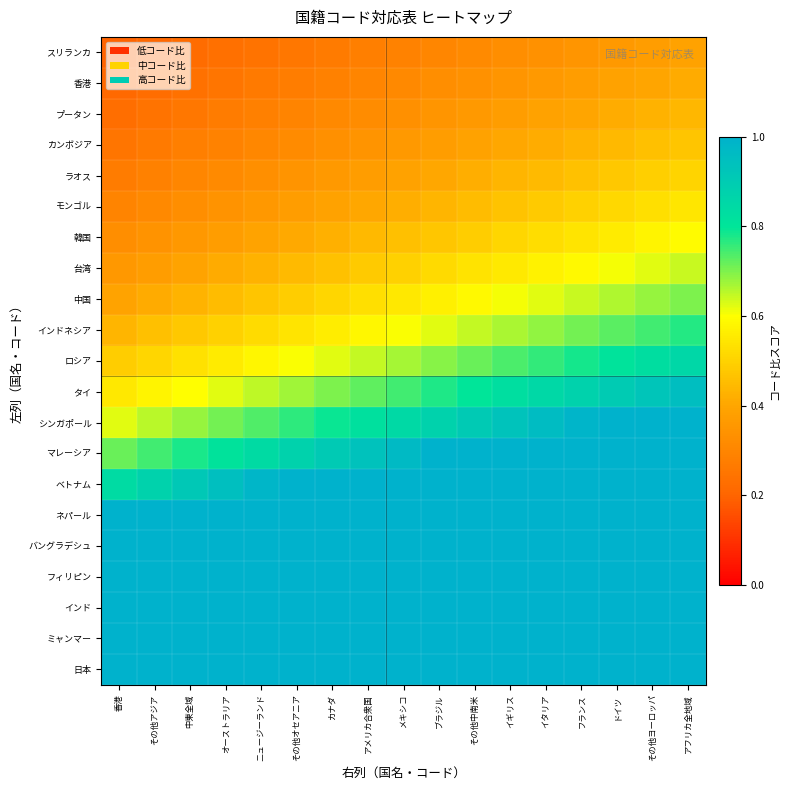

Reading left to right, transcribe all the data shown in this chart.

日本: 香港=1.0	その他アジア=1.0	中東全域=1.0	オーストラリア=1.0	ニュージーランド=1.0	その他オセアニア=1.0	カナダ=1.0	アメリカ合衆国=1.0	メキシコ=1.0	ブラジル=1.0	その他中南米=1.0	イギリス=1.0	イタリア=1.0	フランス=1.0	ドイツ=1.0	その他ヨーロッパ=1.0	アフリカ全地域=1.0
ミャンマー: 香港=1.0	その他アジア=1.0	中東全域=1.0	オーストラリア=1.0	ニュージーランド=1.0	その他オセアニア=1.0	カナダ=1.0	アメリカ合衆国=1.0	メキシコ=1.0	ブラジル=1.0	その他中南米=1.0	イギリス=1.0	イタリア=1.0	フランス=1.0	ドイツ=1.0	その他ヨーロッパ=1.0	アフリカ全地域=1.0
インド: 香港=1.0	その他アジア=1.0	中東全域=1.0	オーストラリア=1.0	ニュージーランド=1.0	その他オセアニア=1.0	カナダ=1.0	アメリカ合衆国=1.0	メキシコ=1.0	ブラジル=1.0	その他中南米=1.0	イギリス=1.0	イタリア=1.0	フランス=1.0	ドイツ=1.0	その他ヨーロッパ=1.0	アフリカ全地域=1.0
フィリピン: 香港=1.0	その他アジア=1.0	中東全域=1.0	オーストラリア=1.0	ニュージーランド=1.0	その他オセアニア=1.0	カナダ=1.0	アメリカ合衆国=1.0	メキシコ=1.0	ブラジル=1.0	その他中南米=1.0	イギリス=1.0	イタリア=1.0	フランス=1.0	ドイツ=1.0	その他ヨーロッパ=1.0	アフリカ全地域=1.0
バングラデシュ: 香港=1.0	その他アジア=1.0	中東全域=1.0	オーストラリア=1.0	ニュージーランド=1.0	その他オセアニア=1.0	カナダ=1.0	アメリカ合衆国=1.0	メキシコ=1.0	ブラジル=1.0	その他中南米=1.0	イギリス=1.0	イタリア=1.0	フランス=1.0	ドイツ=1.0	その他ヨーロッパ=1.0	アフリカ全地域=1.0
ネパール: 香港=1.0	その他アジア=1.0	中東全域=1.0	オーストラリア=1.0	ニュージーランド=1.0	その他オセアニア=1.0	カナダ=1.0	アメリカ合衆国=1.0	メキシコ=1.0	ブラジル=1.0	その他中南米=1.0	イギリス=1.0	イタリア=1.0	フランス=1.0	ドイツ=1.0	その他ヨーロッパ=1.0	アフリカ全地域=1.0
ベトナム: 香港=0.8	その他アジア=0.9	中東全域=0.9	オーストラリア=0.9	ニュージーランド=1.0	その他オセアニア=1.0	カナダ=1.0	アメリカ合衆国=1.0	メキシコ=1.0	ブラジル=1.0	その他中南米=1.0	イギリス=1.0	イタリア=1.0	フランス=1.0	ドイツ=1.0	その他ヨーロッパ=1.0	アフリカ全地域=1.0
マレーシア: 香港=0.7	その他アジア=0.7	中東全域=0.8	オーストラリア=0.8	ニュージーランド=0.8	その他オセアニア=0.9	カナダ=0.9	アメリカ合衆国=0.9	メキシコ=1.0	ブラジル=1.0	その他中南米=1.0	イギリス=1.0	イタリア=1.0	フランス=1.0	ドイツ=1.0	その他ヨーロッパ=1.0	アフリカ全地域=1.0
シンガポール: 香港=0.6	その他アジア=0.7	中東全域=0.7	オーストラリア=0.7	ニュージーランド=0.7	その他オセアニア=0.8	カナダ=0.8	アメリカ合衆国=0.8	メキシコ=0.8	ブラジル=0.9	その他中南米=0.9	イギリス=0.9	イタリア=1.0	フランス=1.0	ドイツ=1.0	その他ヨーロッパ=1.0	アフリカ全地域=1.0
タイ: 香港=0.5	その他アジア=0.6	中東全域=0.6	オーストラリア=0.6	ニュージーランド=0.6	その他オセアニア=0.7	カナダ=0.7	アメリカ合衆国=0.7	メキシコ=0.7	ブラジル=0.8	その他中南米=0.8	イギリス=0.8	イタリア=0.8	フランス=0.9	ドイツ=0.9	その他ヨーロッパ=0.9	アフリカ全地域=0.9
ロシア: 香港=0.5	その他アジア=0.5	中東全域=0.5	オーストラリア=0.6	ニュージーランド=0.6	その他オセアニア=0.6	カナダ=0.6	アメリカ合衆国=0.6	メキシコ=0.7	ブラジル=0.7	その他中南米=0.7	イギリス=0.7	イタリア=0.8	フランス=0.8	ドイツ=0.8	その他ヨーロッパ=0.8	アフリカ全地域=0.9
インドネシア: 香港=0.4	その他アジア=0.5	中東全域=0.5	オーストラリア=0.5	ニュージーランド=0.5	その他オセアニア=0.5	カナダ=0.6	アメリカ合衆国=0.6	メキシコ=0.6	ブラジル=0.6	その他中南米=0.6	イギリス=0.7	イタリア=0.7	フランス=0.7	ドイツ=0.7	その他ヨーロッパ=0.7	アフリカ全地域=0.8
中国: 香港=0.4	その他アジア=0.4	中東全域=0.4	オーストラリア=0.5	ニュージーランド=0.5	その他オセアニア=0.5	カナダ=0.5	アメリカ合衆国=0.5	メキシコ=0.5	ブラジル=0.6	その他中南米=0.6	イギリス=0.6	イタリア=0.6	フランス=0.6	ドイツ=0.7	その他ヨーロッパ=0.7	アフリカ全地域=0.7
台湾: 香港=0.4	その他アジア=0.4	中東全域=0.4	オーストラリア=0.4	ニュージーランド=0.4	その他オセアニア=0.4	カナダ=0.5	アメリカ合衆国=0.5	メキシコ=0.5	ブラジル=0.5	その他中南米=0.5	イギリス=0.6	イタリア=0.6	フランス=0.6	ドイツ=0.6	その他ヨーロッパ=0.6	アフリカ全地域=0.6
韓国: 香港=0.3	その他アジア=0.3	中東全域=0.4	オーストラリア=0.4	ニュージーランド=0.4	その他オセアニア=0.4	カナダ=0.4	アメリカ合衆国=0.4	メキシコ=0.5	ブラジル=0.5	その他中南米=0.5	イギリス=0.5	イタリア=0.5	フランス=0.5	ドイツ=0.6	その他ヨーロッパ=0.6	アフリカ全地域=0.6
モンゴル: 香港=0.3	その他アジア=0.3	中東全域=0.3	オーストラリア=0.3	ニュージーランド=0.4	その他オセアニア=0.4	カナダ=0.4	アメリカ合衆国=0.4	メキシコ=0.4	ブラジル=0.4	その他中南米=0.5	イギリス=0.5	イタリア=0.5	フランス=0.5	ドイツ=0.5	その他ヨーロッパ=0.5	アフリカ全地域=0.5
ラオス: 香港=0.3	その他アジア=0.3	中東全域=0.3	オーストラリア=0.3	ニュージーランド=0.3	その他オセアニア=0.3	カナダ=0.4	アメリカ合衆国=0.4	メキシコ=0.4	ブラジル=0.4	その他中南米=0.4	イギリス=0.4	イタリア=0.4	フランス=0.5	ドイツ=0.5	その他ヨーロッパ=0.5	アフリカ全地域=0.5
カンボジア: 香港=0.2	その他アジア=0.3	中東全域=0.3	オーストラリア=0.3	ニュージーランド=0.3	その他オセアニア=0.3	カナダ=0.3	アメリカ合衆国=0.3	メキシコ=0.4	ブラジル=0.4	その他中南米=0.4	イギリス=0.4	イタリア=0.4	フランス=0.4	ドイツ=0.4	その他ヨーロッパ=0.5	アフリカ全地域=0.5
プータン: 香港=0.2	その他アジア=0.2	中東全域=0.3	オーストラリア=0.3	ニュージーランド=0.3	その他オセアニア=0.3	カナダ=0.3	アメリカ合衆国=0.3	メキシコ=0.3	ブラジル=0.3	その他中南米=0.4	イギリス=0.4	イタリア=0.4	フランス=0.4	ドイツ=0.4	その他ヨーロッパ=0.4	アフリカ全地域=0.4
香港: 香港=0.2	その他アジア=0.2	中東全域=0.2	オーストラリア=0.2	ニュージーランド=0.3	その他オセアニア=0.3	カナダ=0.3	アメリカ合衆国=0.3	メキシコ=0.3	ブラジル=0.3	その他中南米=0.3	イギリス=0.3	イタリア=0.4	フランス=0.4	ドイツ=0.4	その他ヨーロッパ=0.4	アフリカ全地域=0.4
スリランカ: 香港=0.2	その他アジア=0.2	中東全域=0.2	オーストラリア=0.2	ニュージーランド=0.2	その他オセアニア=0.3	カナダ=0.3	アメリカ合衆国=0.3	メキシコ=0.3	ブラジル=0.3	その他中南米=0.3	イギリス=0.3	イタリア=0.3	フランス=0.4	ドイツ=0.4	その他ヨーロッパ=0.4	アフリカ全地域=0.4